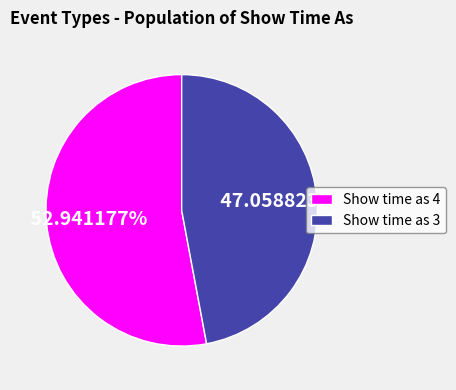

What is the majority slice?

Show time as 4